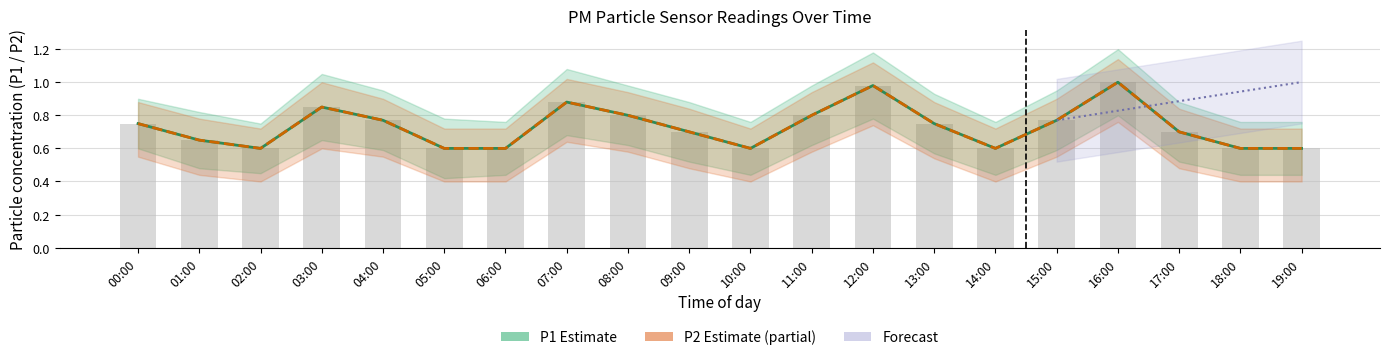

What is the total value across all series at 06:00?

1.8